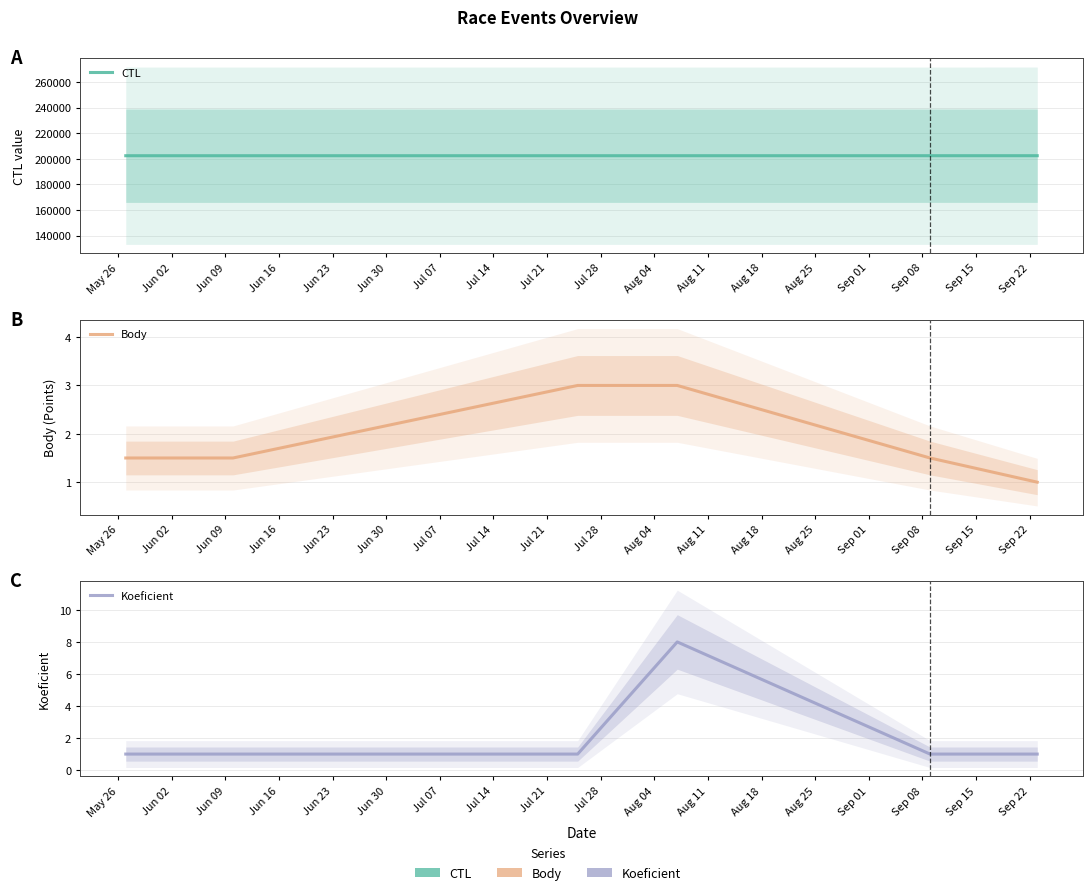

True or false: Body has more than 0 interior local peaks.

False